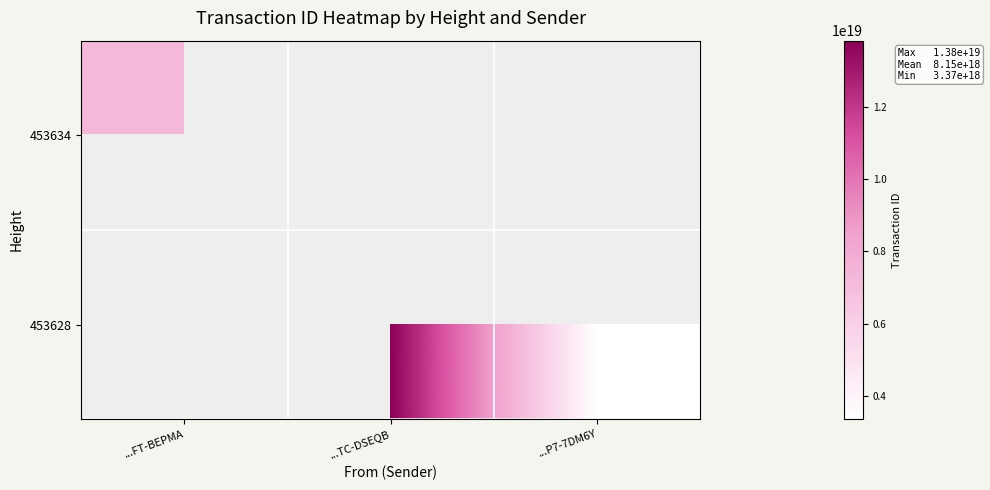

What is the smallest value displayed?

3365167743692145664.0